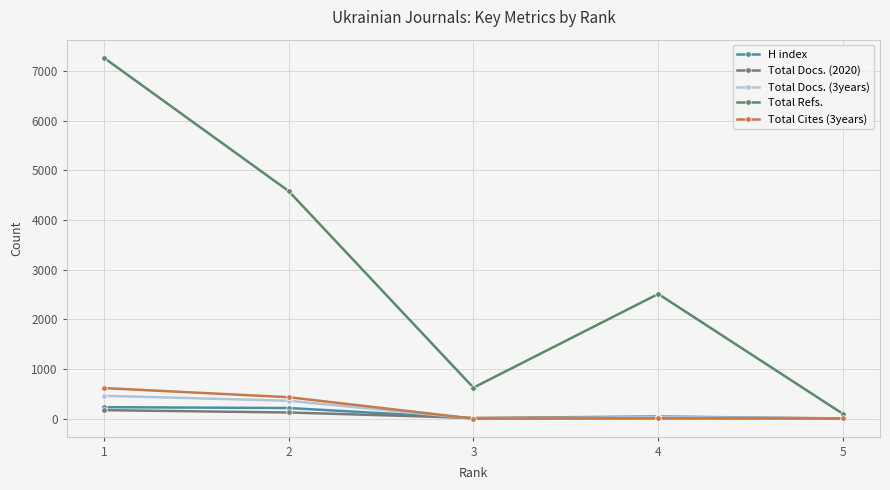

How many lines are shown in the chart?

5